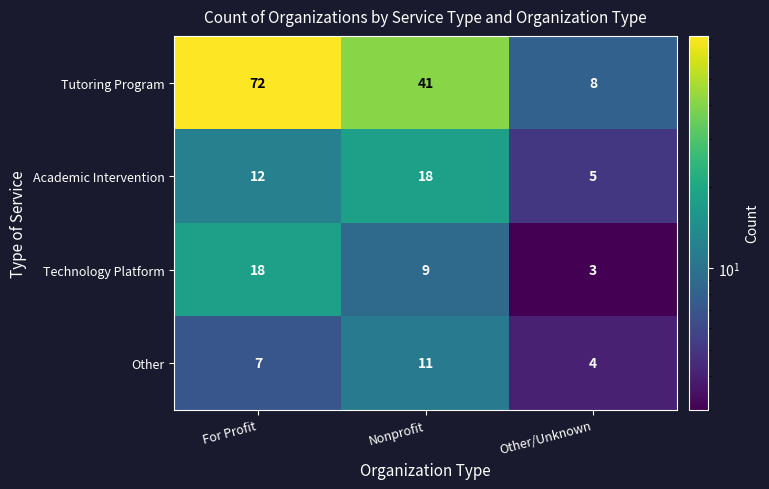

What is the spread (max minus min) of values at Other/Unknown?

5